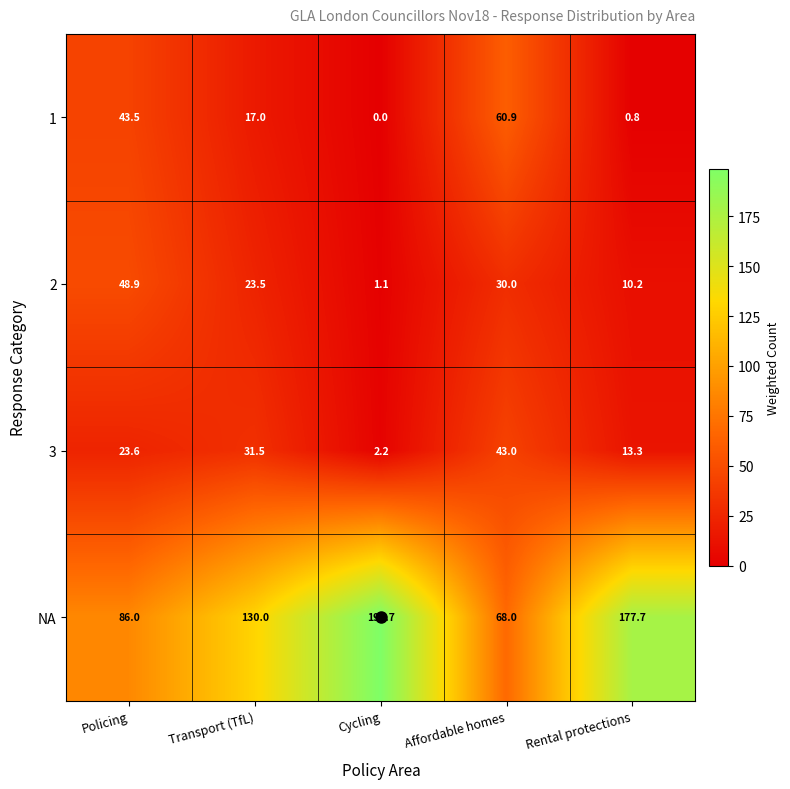

What is the minimum value for 3?

2.2